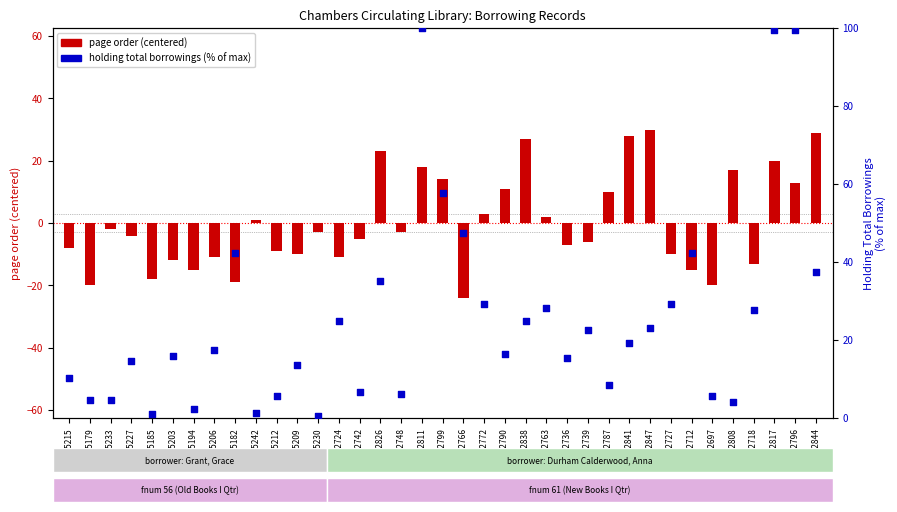

Which series contains the highest Y value?

holding total borrowings (% of max)